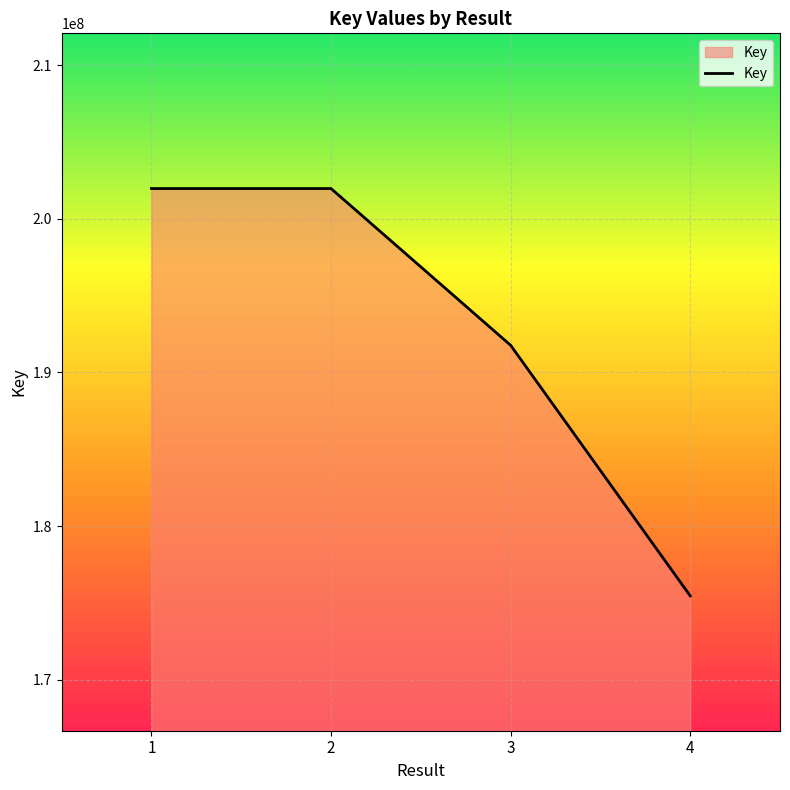

Where is the data nearest to the value 188710847?

3